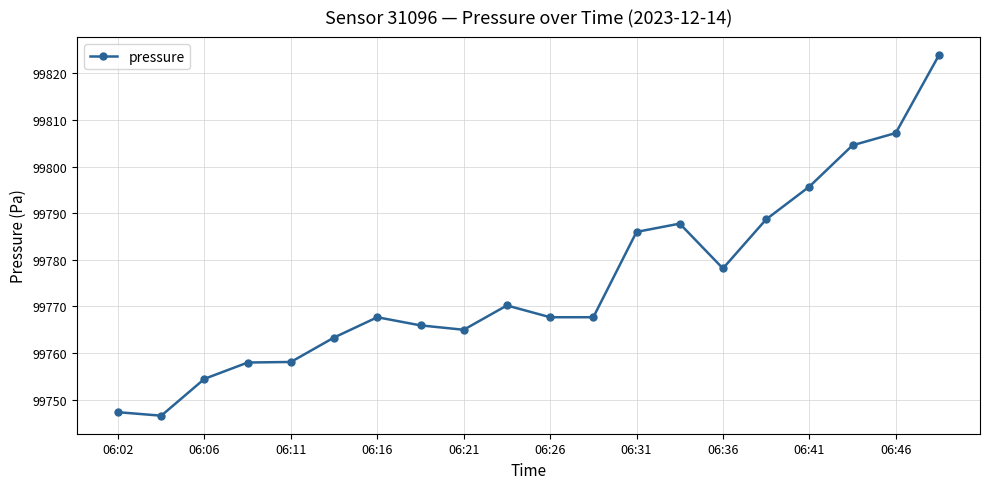

What is the difference between the maximum and second lowest values?

76.6